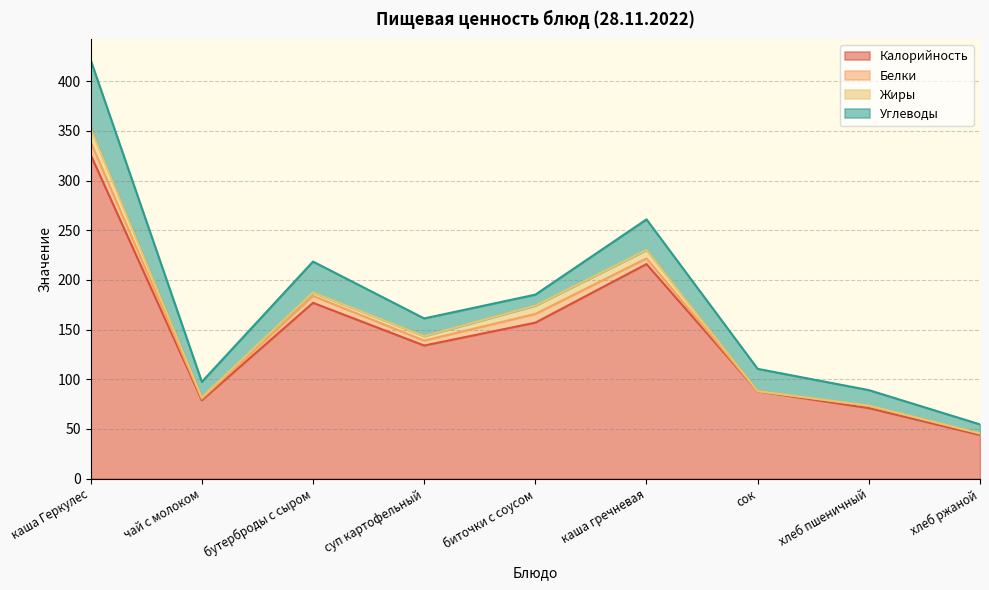

Where is Белки nearest to the value 6?

каша гречневая